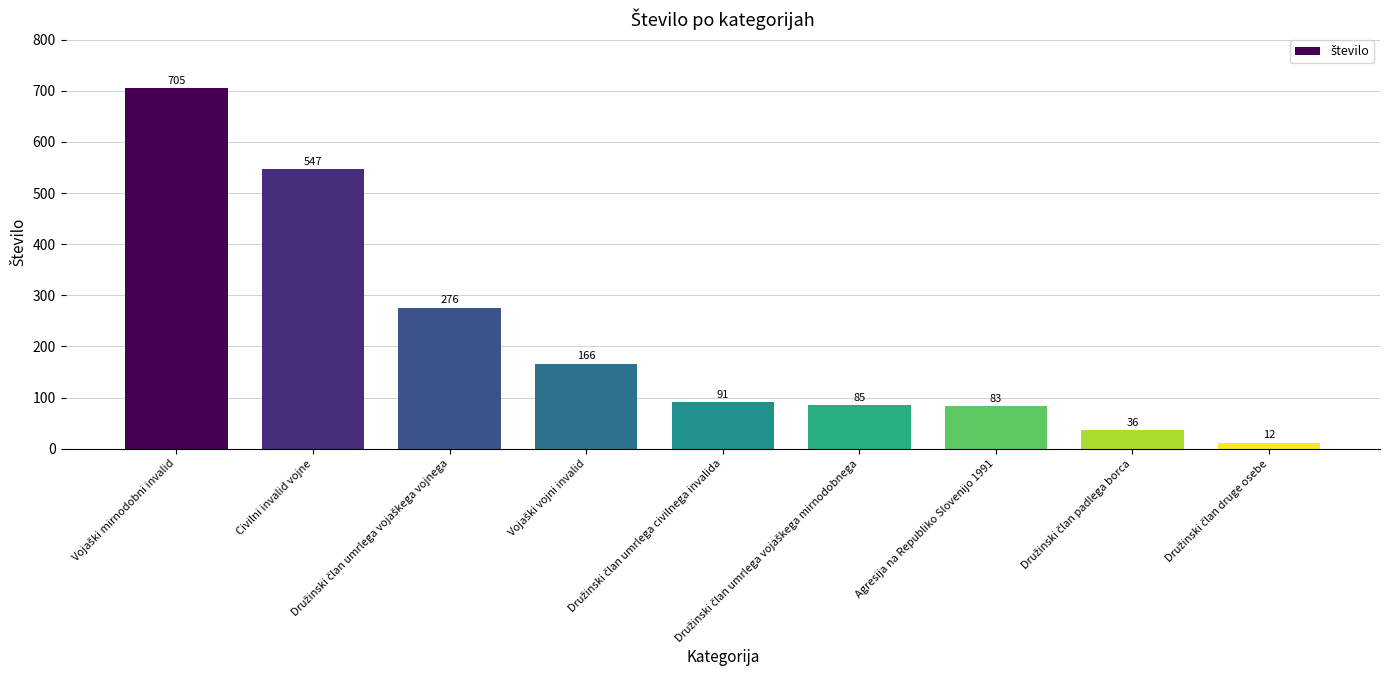

What is the sum of all values?

2001